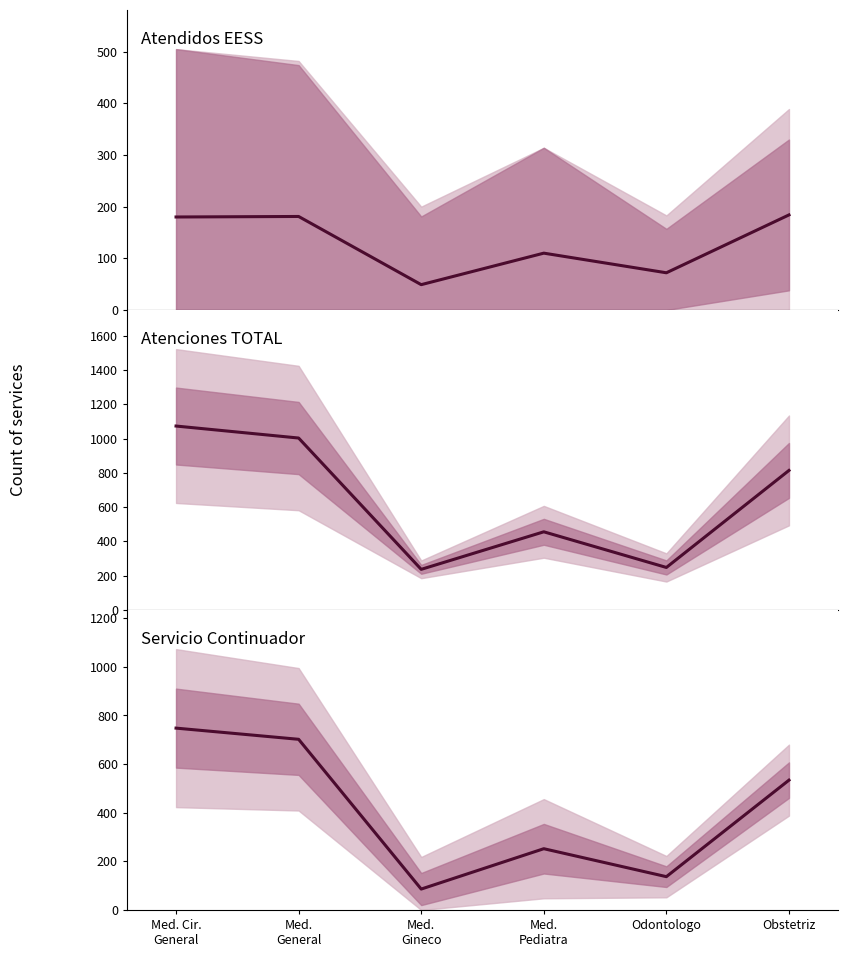

At how many categories does at least one series exceed 638?

3